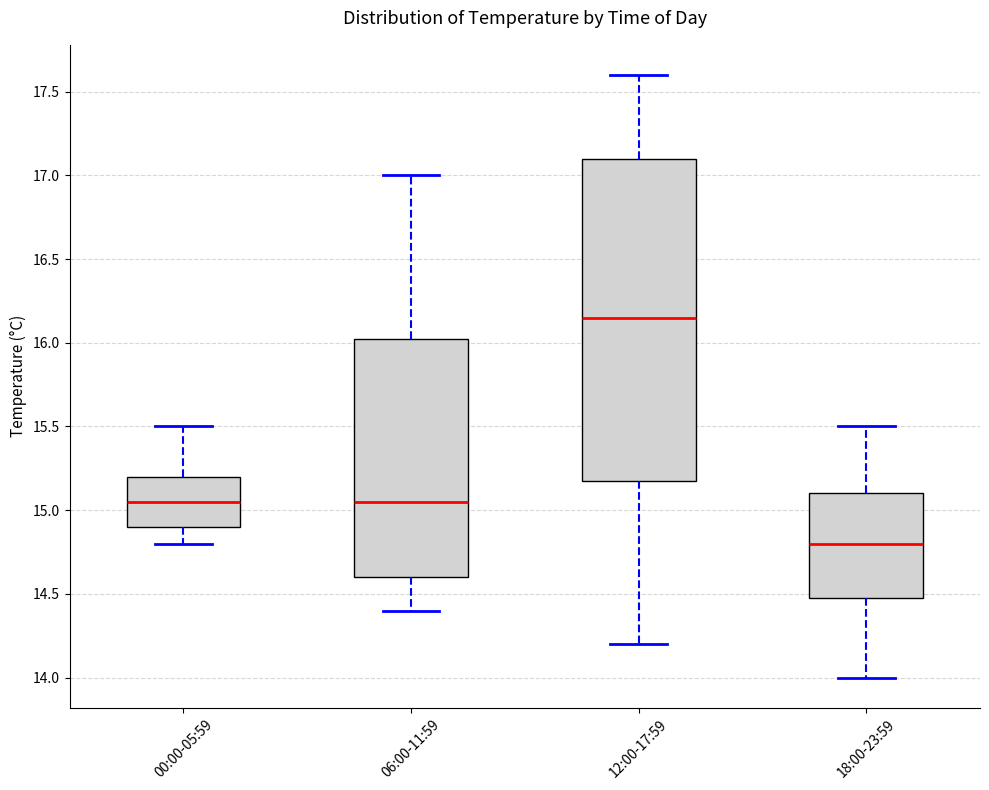

Reading left to right, read every box against the y-axis: the position of its median line, the range the box covers, and the ends of its whiskers. The values are not printed on the chart, so give them approximately, as read against the axis.

00:00-05:59: median 15.05, box 14.90 to 15.20, whiskers 14.80 to 15.50
06:00-11:59: median 15.05, box 14.60 to 16.05, whiskers 14.40 to 17.00
12:00-17:59: median 16.15, box 15.20 to 17.10, whiskers 14.20 to 17.60
18:00-23:59: median 14.80, box 14.50 to 15.10, whiskers 14.00 to 15.50